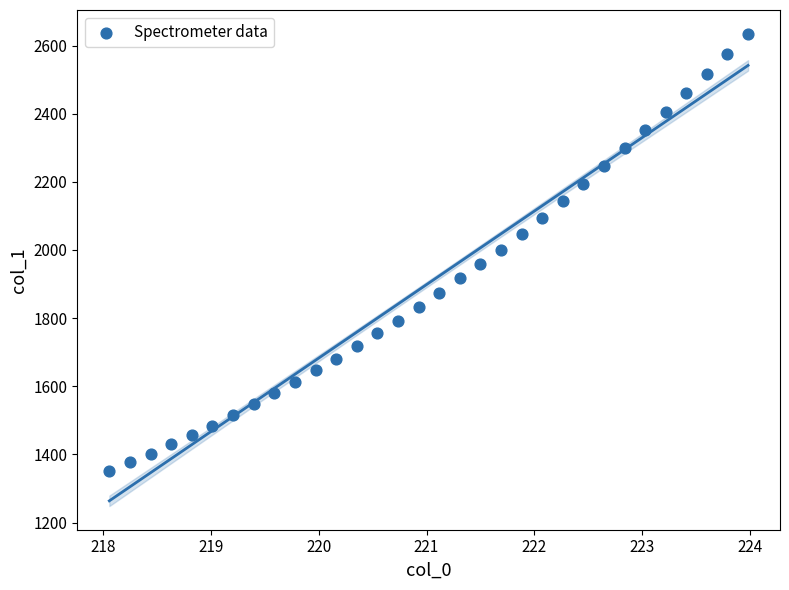

What is the range of X values (max minus min)?

5.9